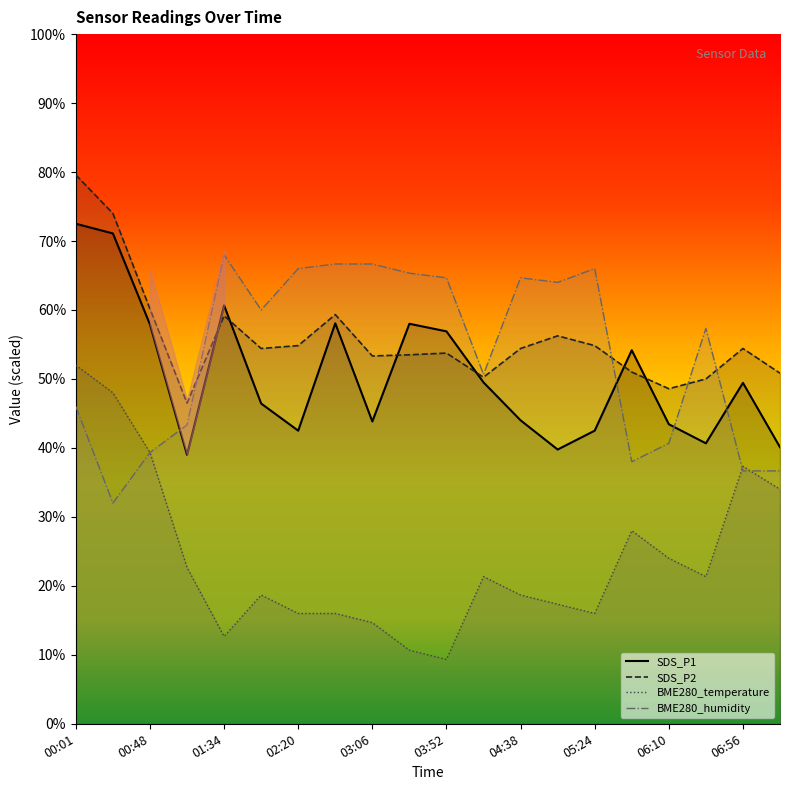

Read the BME280_humidity value at 02:20.

66.0